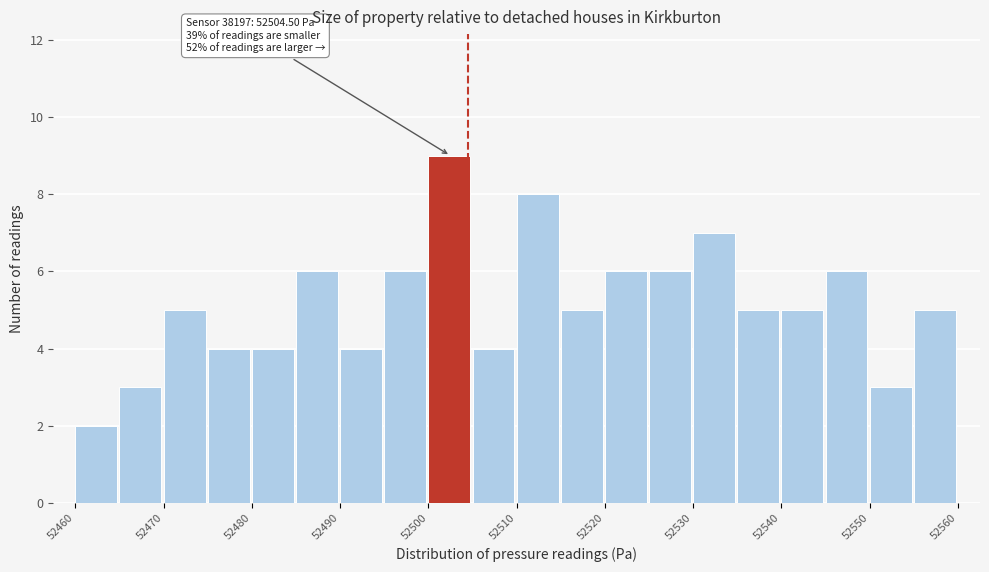

Over which range of the x-axis is the bar tallest?

52500 to 52505